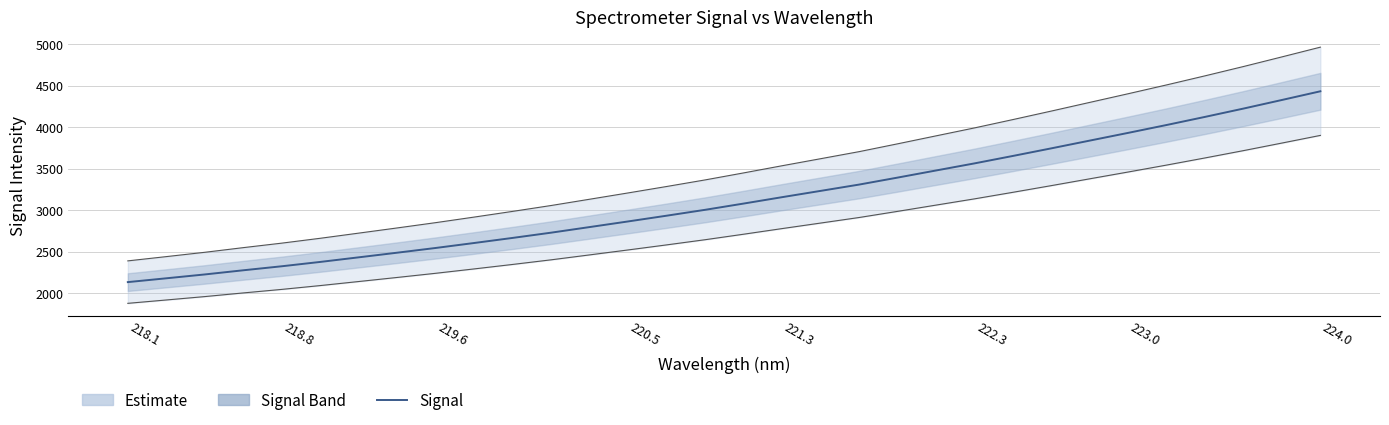

Reading left to right, transcribe all the data shown in this chart.

2131.3	2177.3	2223.8	2273.9	2322.3	2374.7	2430.2	2486.0	2543.0	2602.9	2664.2	2727.5	2794.9	2862.8	2931.9	3002.7	3078.0	3155.0	3230.6	3306.5	3390.6	3476.4	3561.8	3651.6	3743.2	3836.6	3929.8	4024.7	4122.4	4222.5	4326.0	4430.7